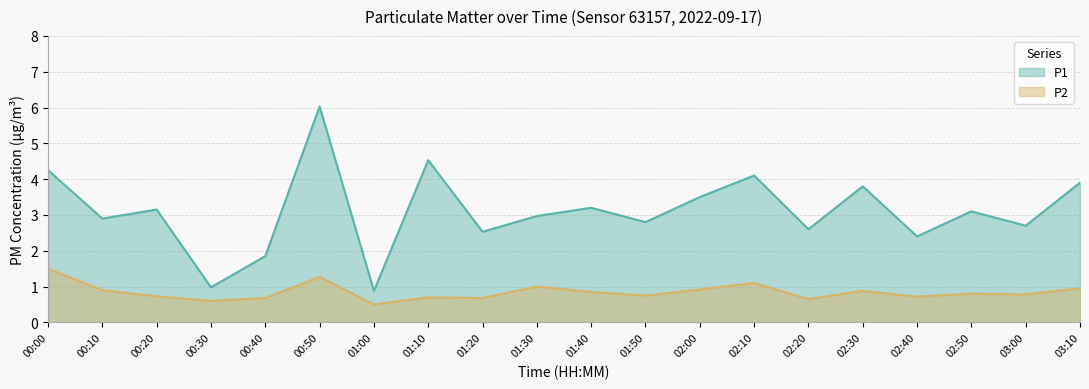

Which series has the widest spread of values?

P1